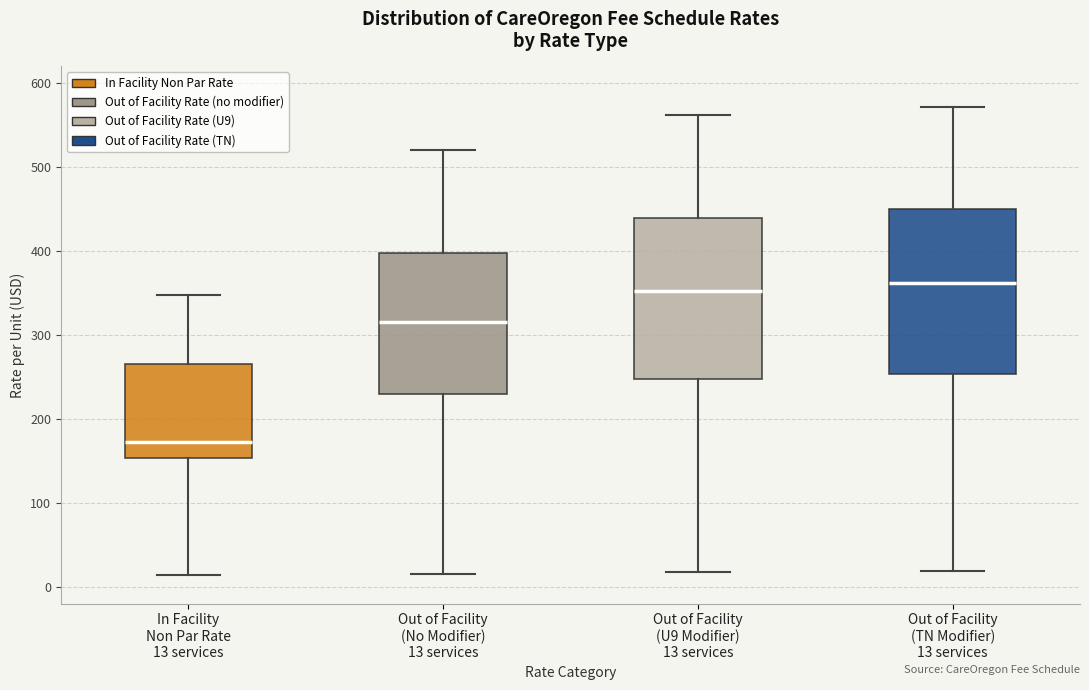

Which box's median line is the lowest?

In Facility Non Par Rate 13 services